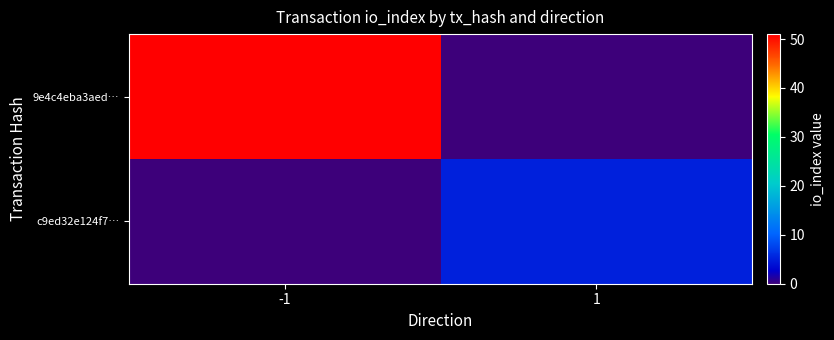

Rank the series at -1 from lowest to highest value.

c9ed32e124f7…, 9e4c4eba3aed…